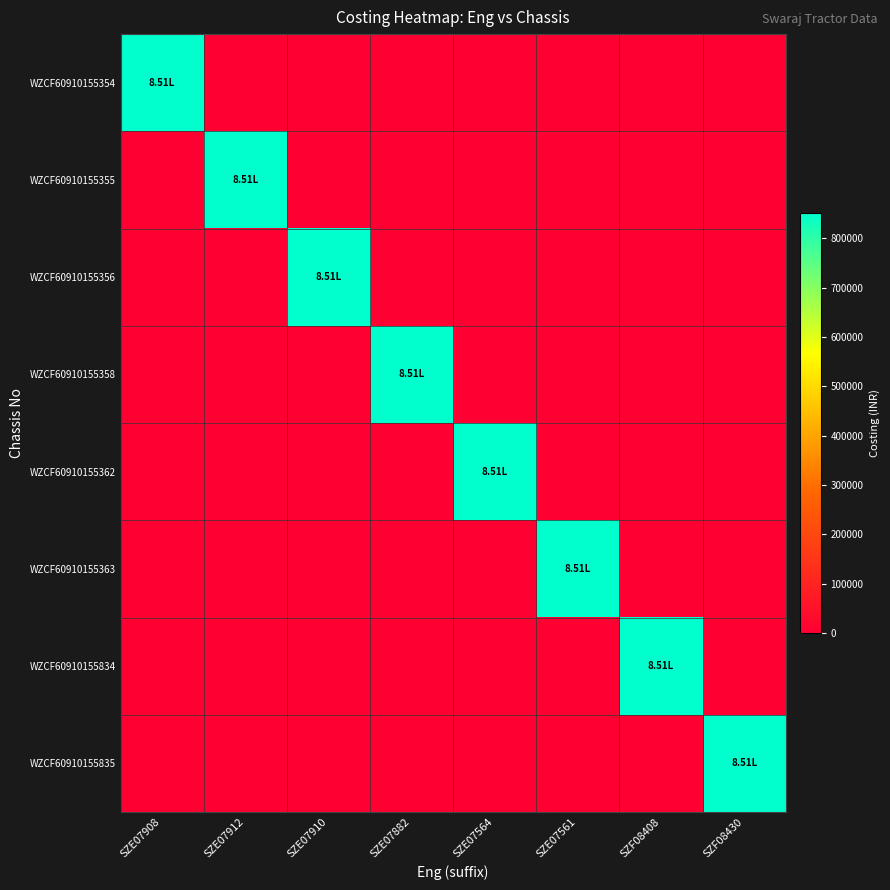

Rank the series at SZE07910 from highest to lowest value.

WZCF60910155356, WZCF60910155354, WZCF60910155355, WZCF60910155358, WZCF60910155362, WZCF60910155363, WZCF60910155834, WZCF60910155835